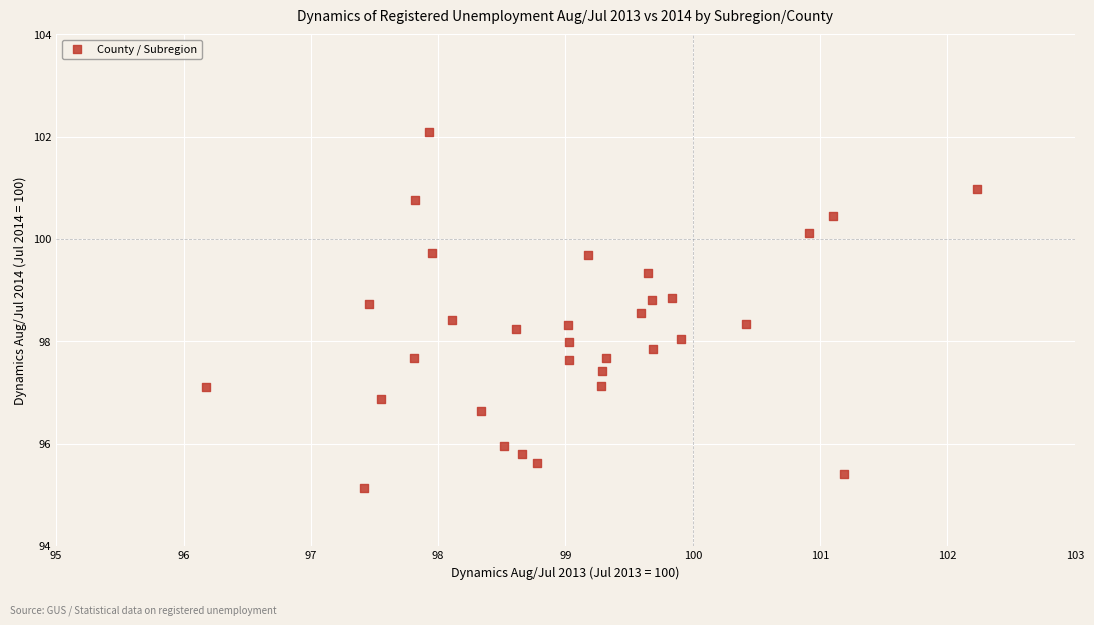

What is the range of X values (max minus min)?

6.0